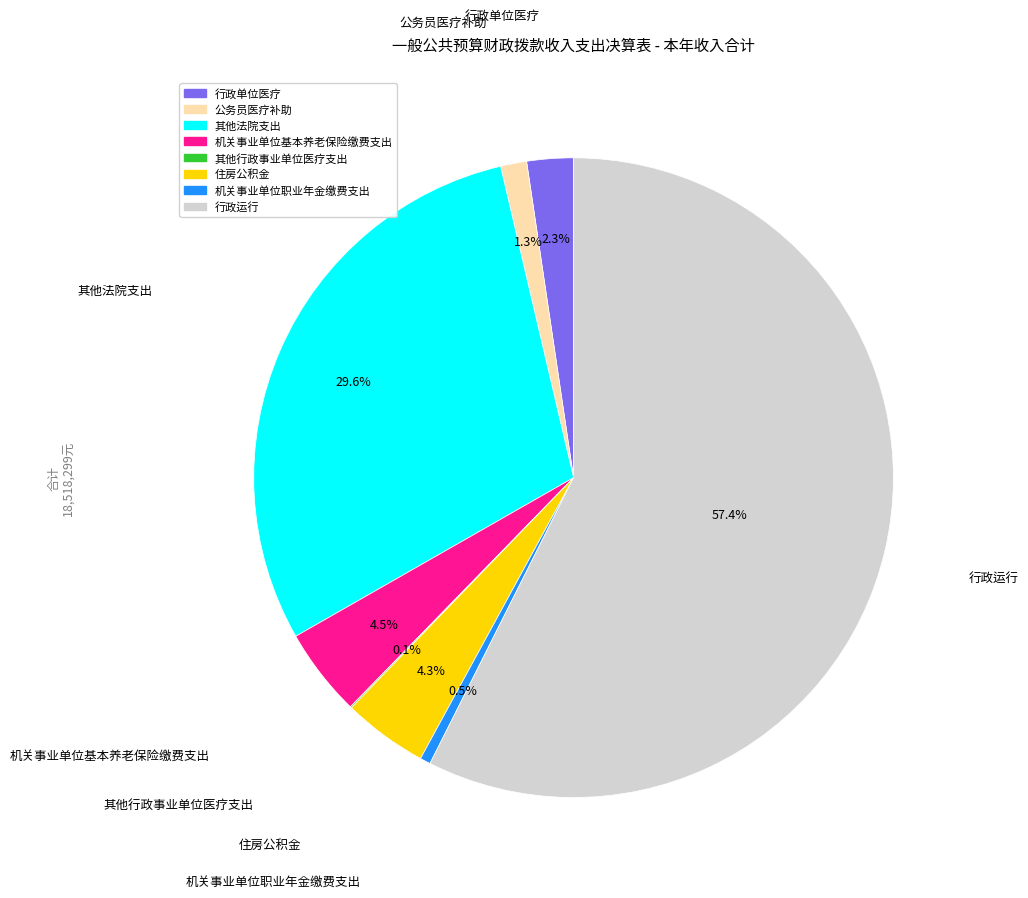

Is there a majority slice in this chart?

Yes